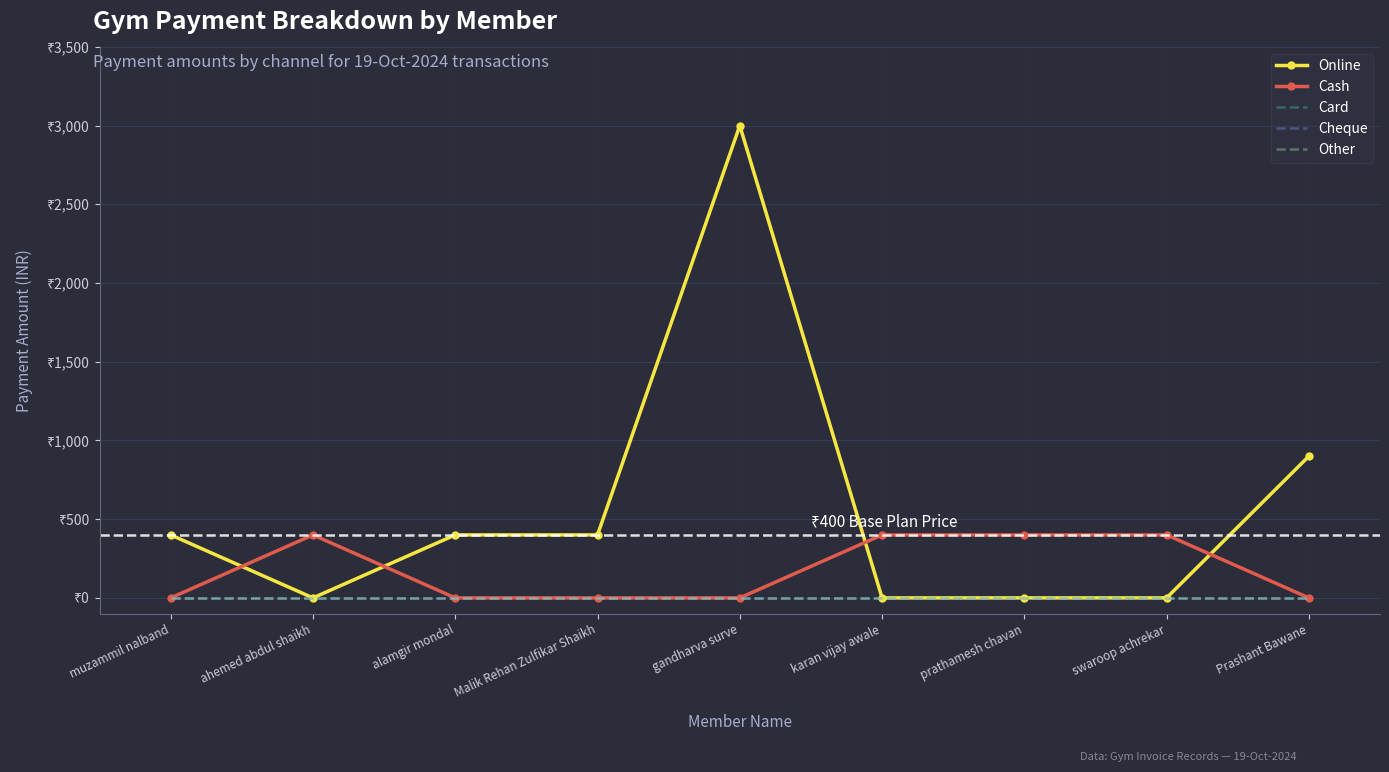

Reading left to right, what are all the values shown in this chart?

Online: 400	0	400	400	3000	0	0	0	900
Cash: 0	400	0	0	0	400	400	400	0
Card: 0	0	0	0	0	0	0	0	0
Cheque: 0	0	0	0	0	0	0	0	0
Other: 0	0	0	0	0	0	0	0	0